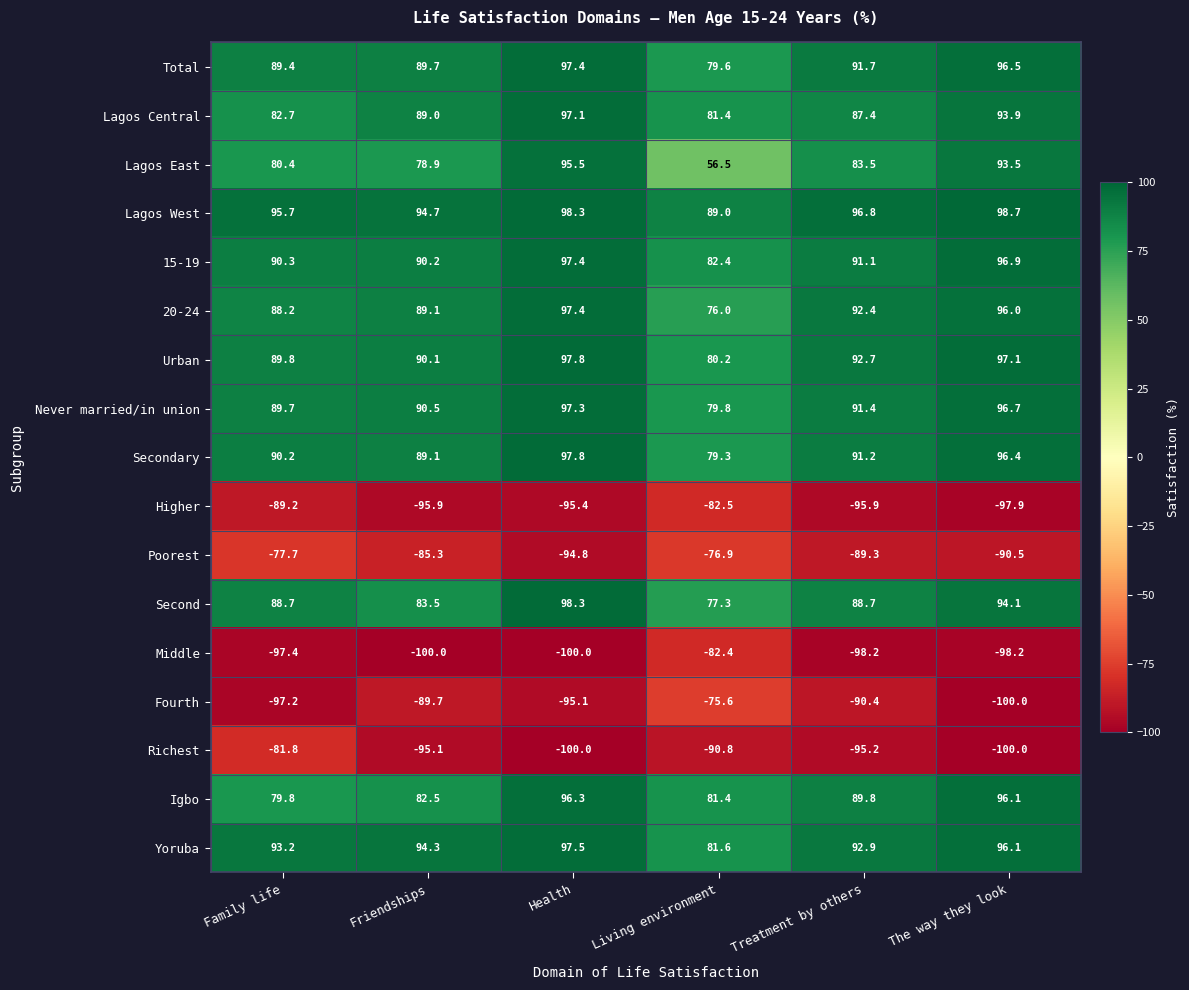

What is the difference between the second highest and second lowest values in the Total series?

7.1